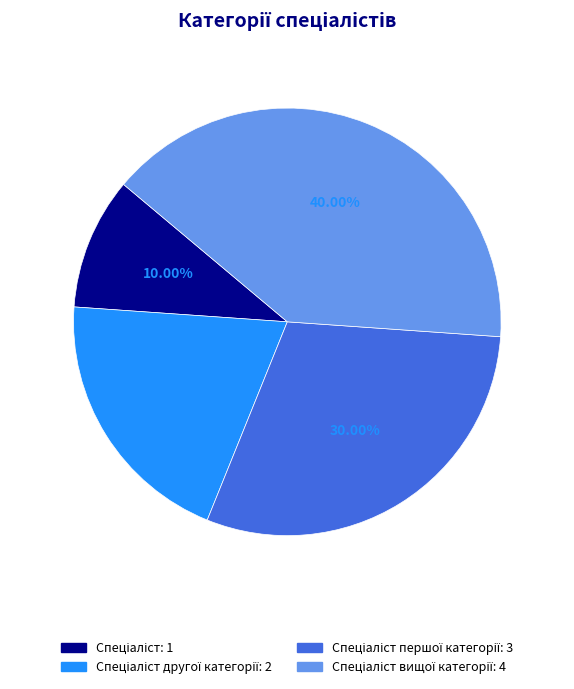

To the nearest percent, what is the average slice percentage?

25%